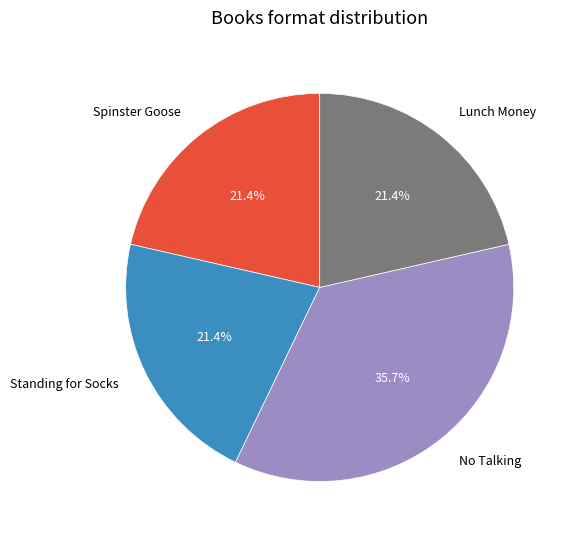

Does any single category account for the majority?

No